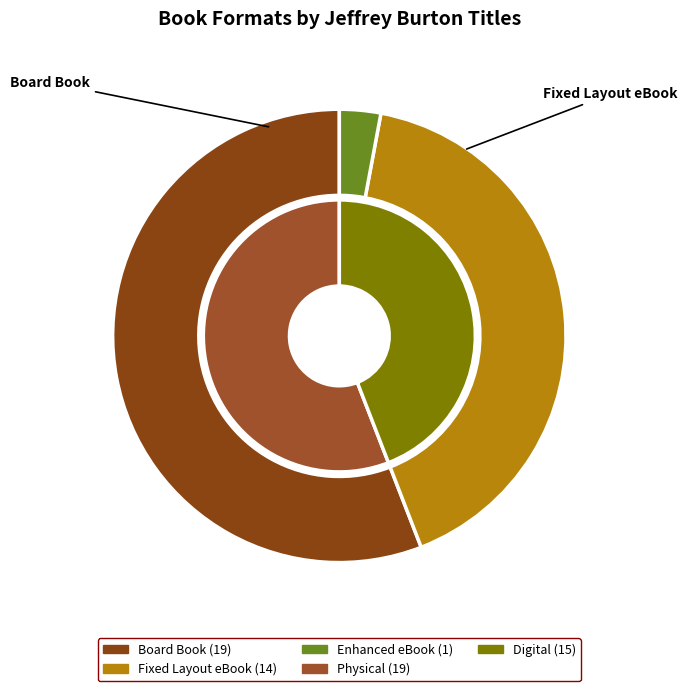

Between Enhanced eBook and Board Book, which is larger?

Board Book